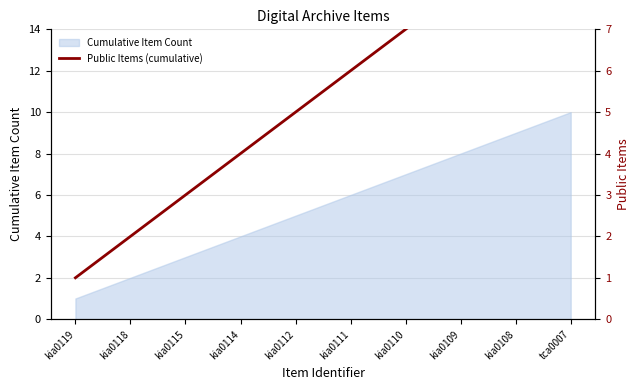

What is the minimum value shown in the chart?

1